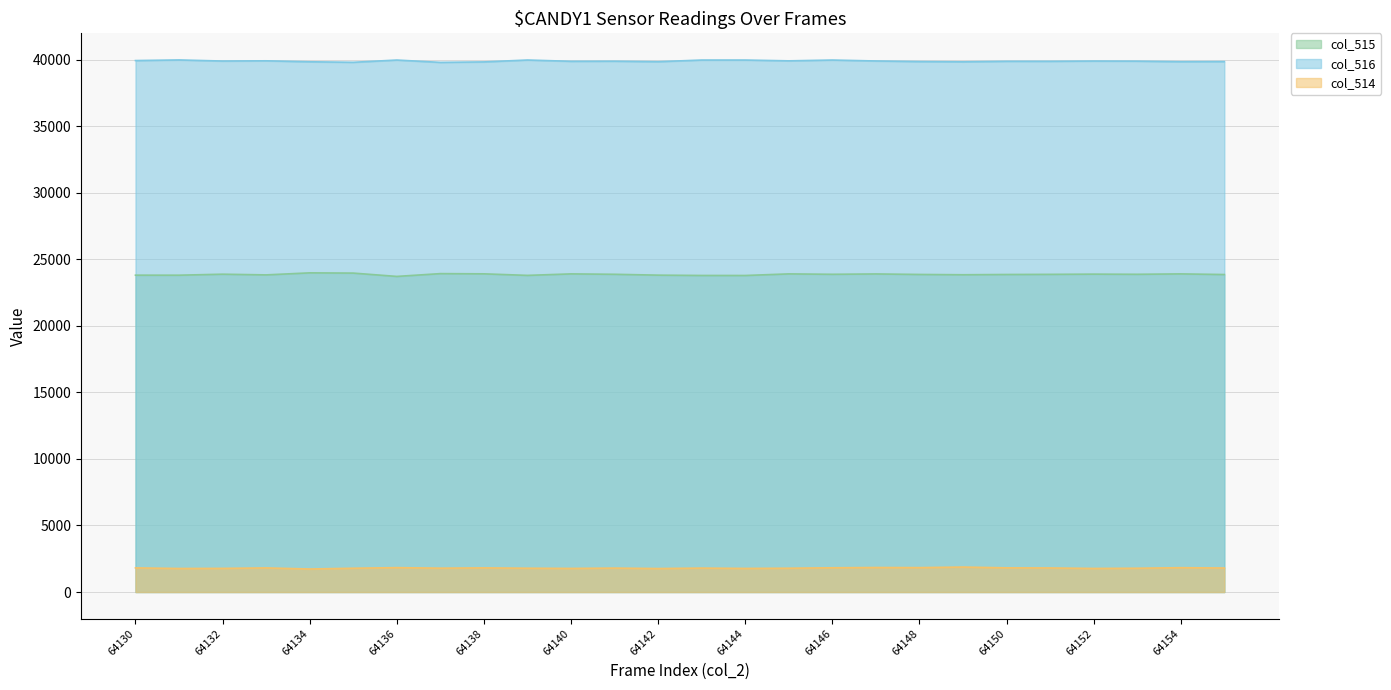

List the series in order of their overall mean, highest first.

col_516, col_515, col_514